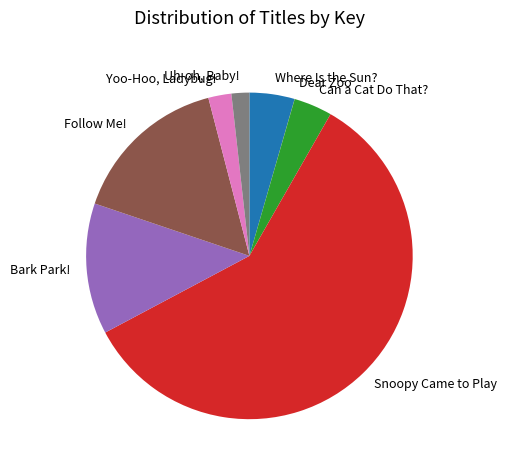

True or false: Can a Cat Do That? accounts for 18% of the total.

False